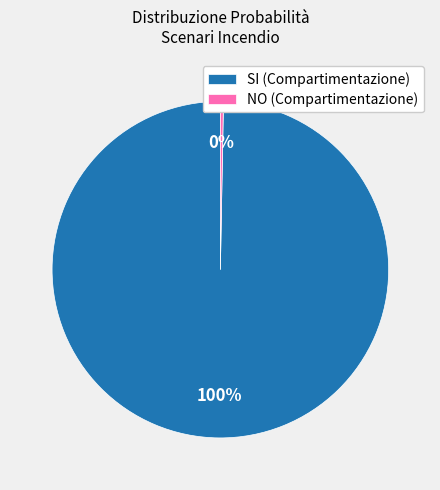

Which category has the biggest portion of the pie?

SI (Compartimentazione)